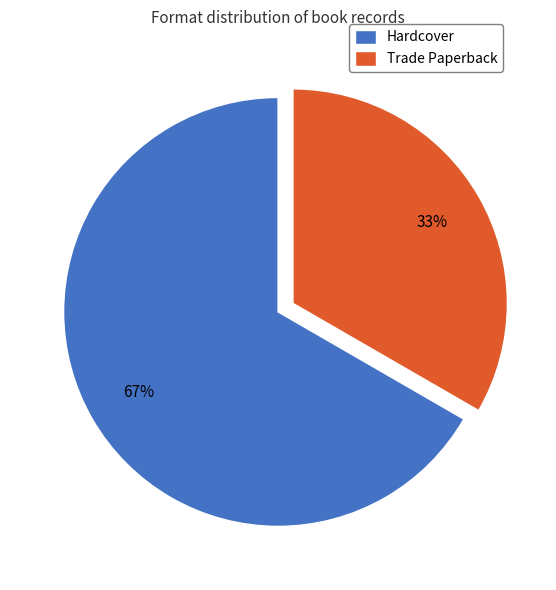

Which slice represents more than half of the pie?

Hardcover